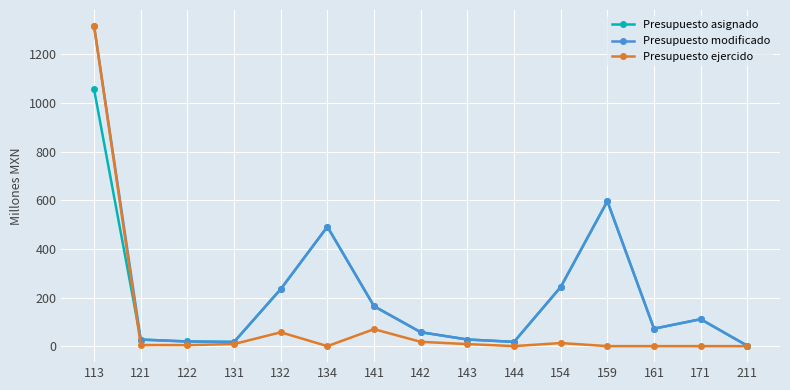

At which label does Presupuesto modificado first exceed 71?

113